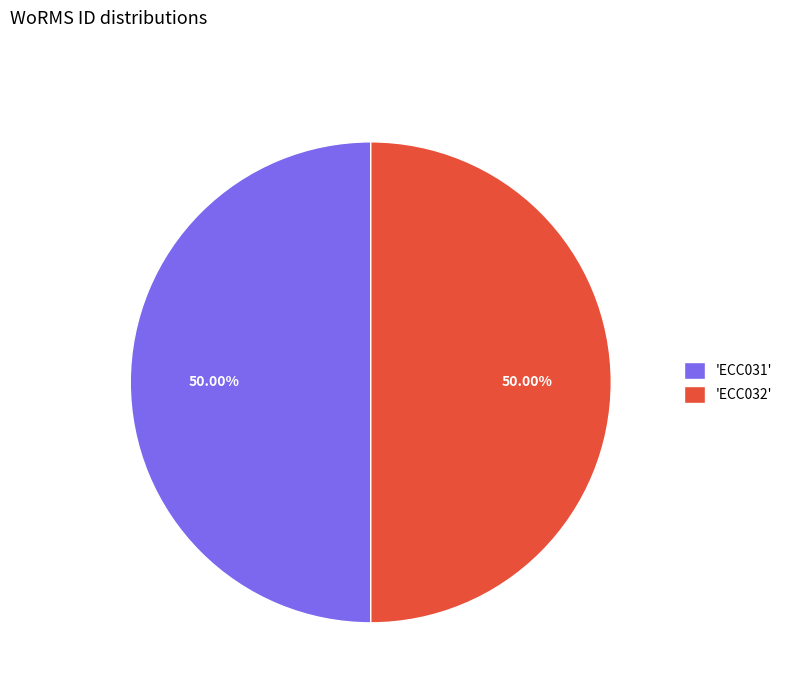

How many segments does this pie chart have?

2